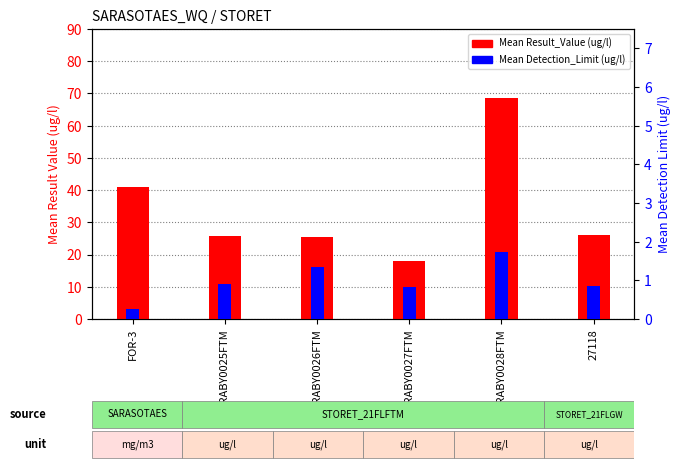

What value does the Mean Detection_Limit series have at SARABY0028FTM?

1.7